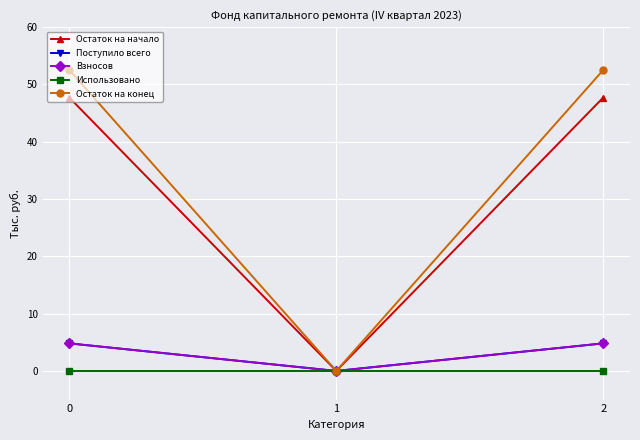

How many lines are shown in the chart?

5